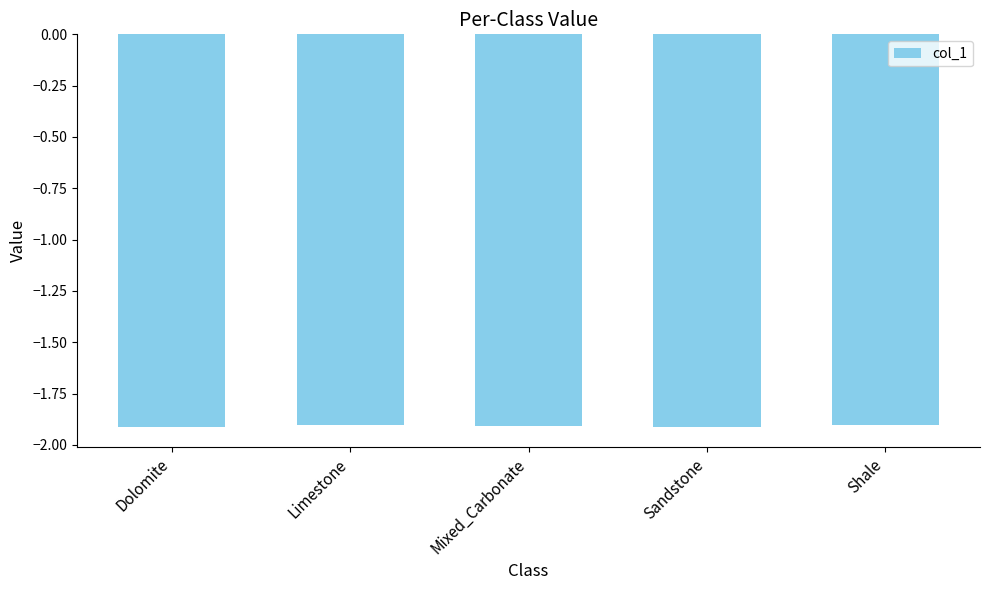

Does the chart contain any negative values?

Yes